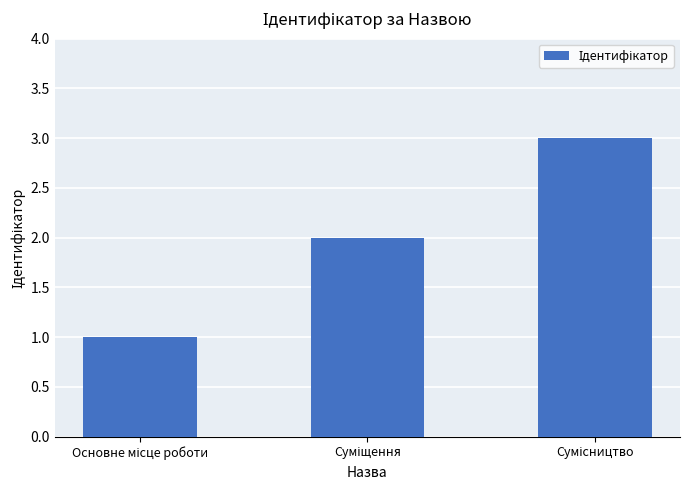

What is the greatest value displayed?

3